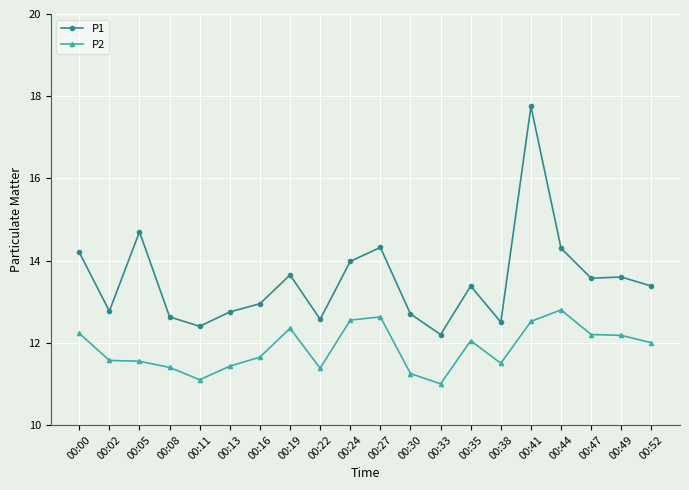

What are all the series names shown in the legend?

P1, P2